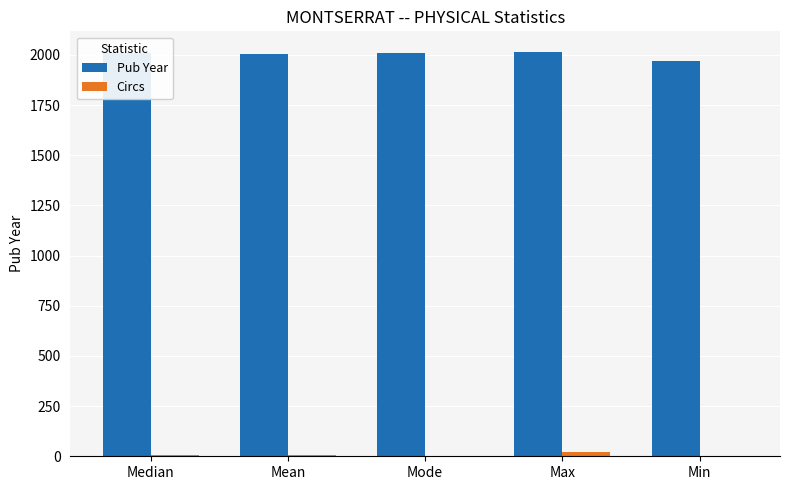

Read the Pub Year value at Min.

1969